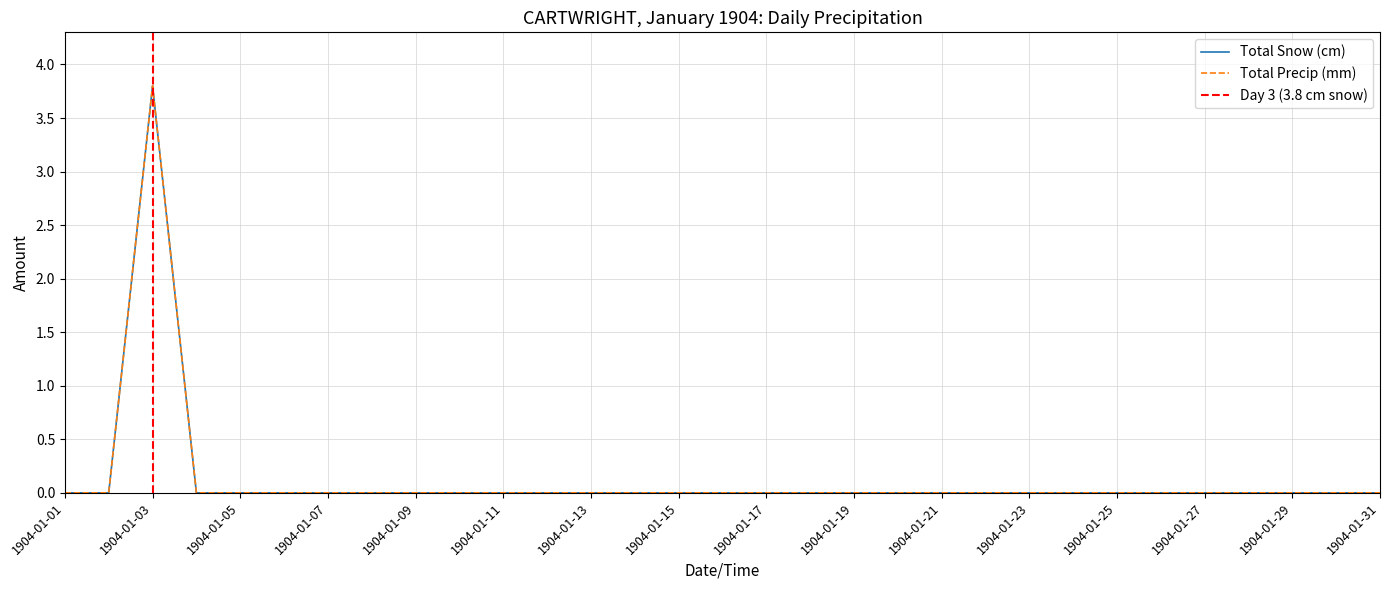

What are all the series names shown in the legend?

Total Snow (cm), Total Precip (mm)